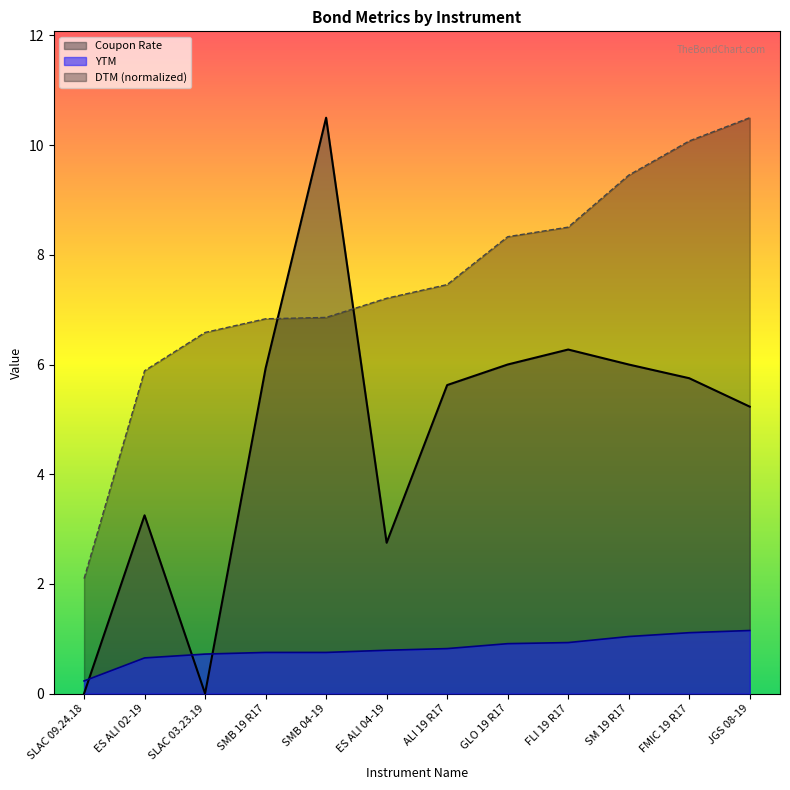

Which series has the widest spread of values?

Coupon Rate